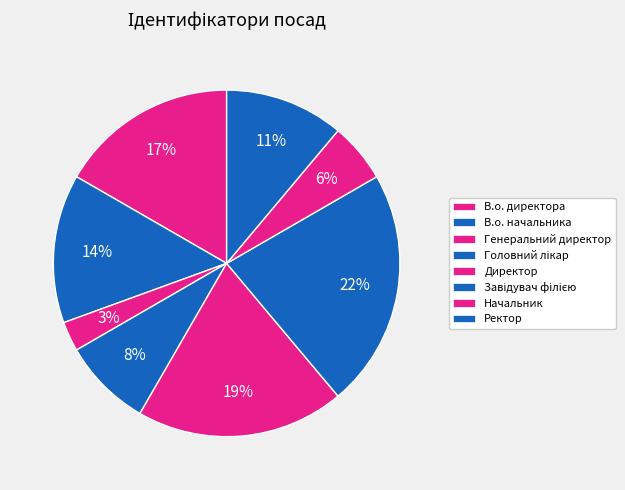

Count the number of slices in the pie.

8